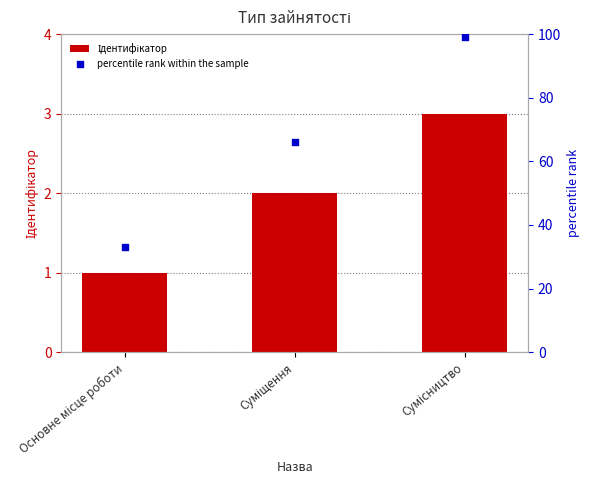

At which category is the sum across all series the highest?

Сумісництво